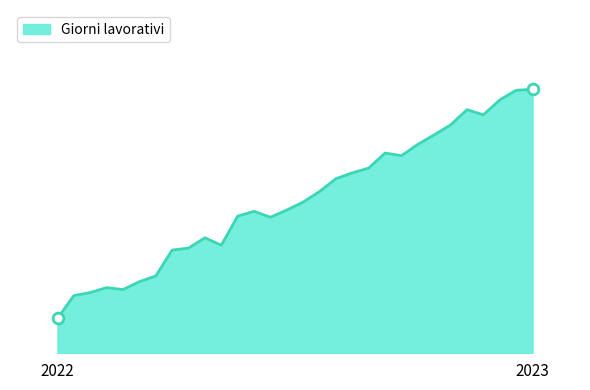

Is this an area chart (filled region under the line)?

Yes